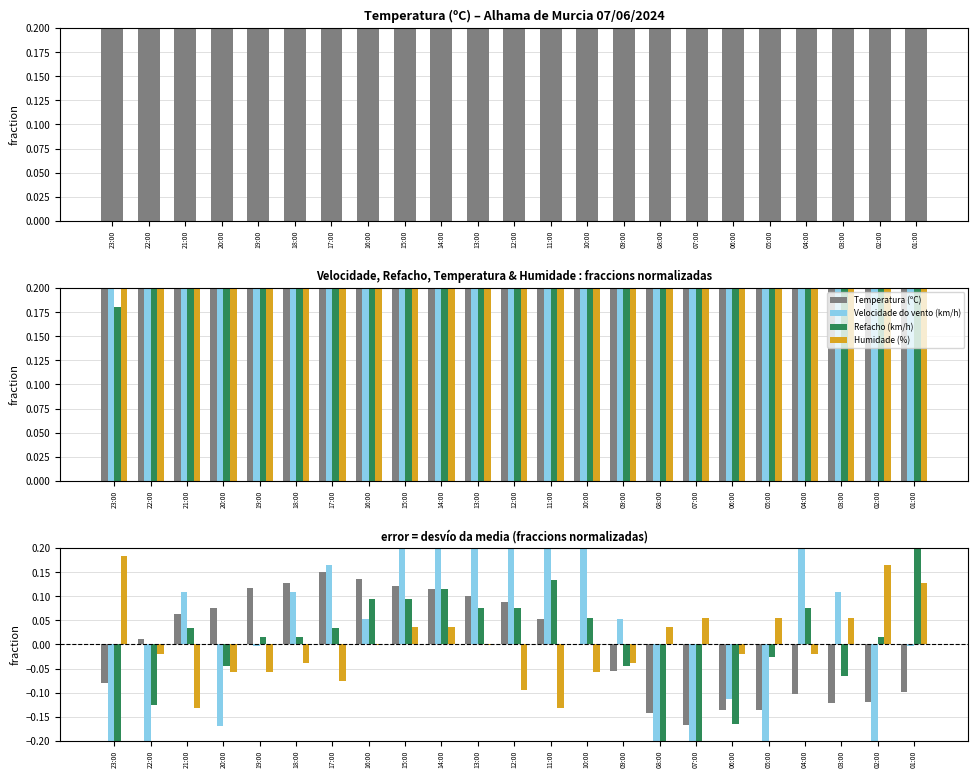

What is the label of the 17th bar from the left?

07:00